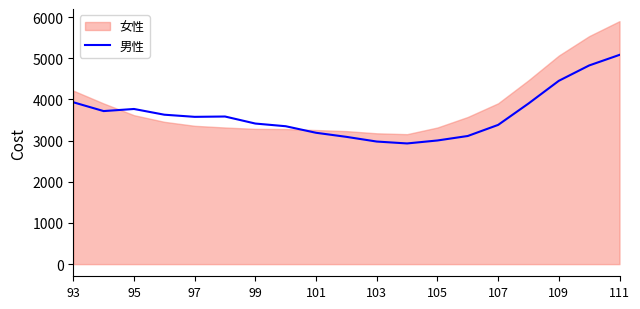

What is the maximum value for 男性?

5082